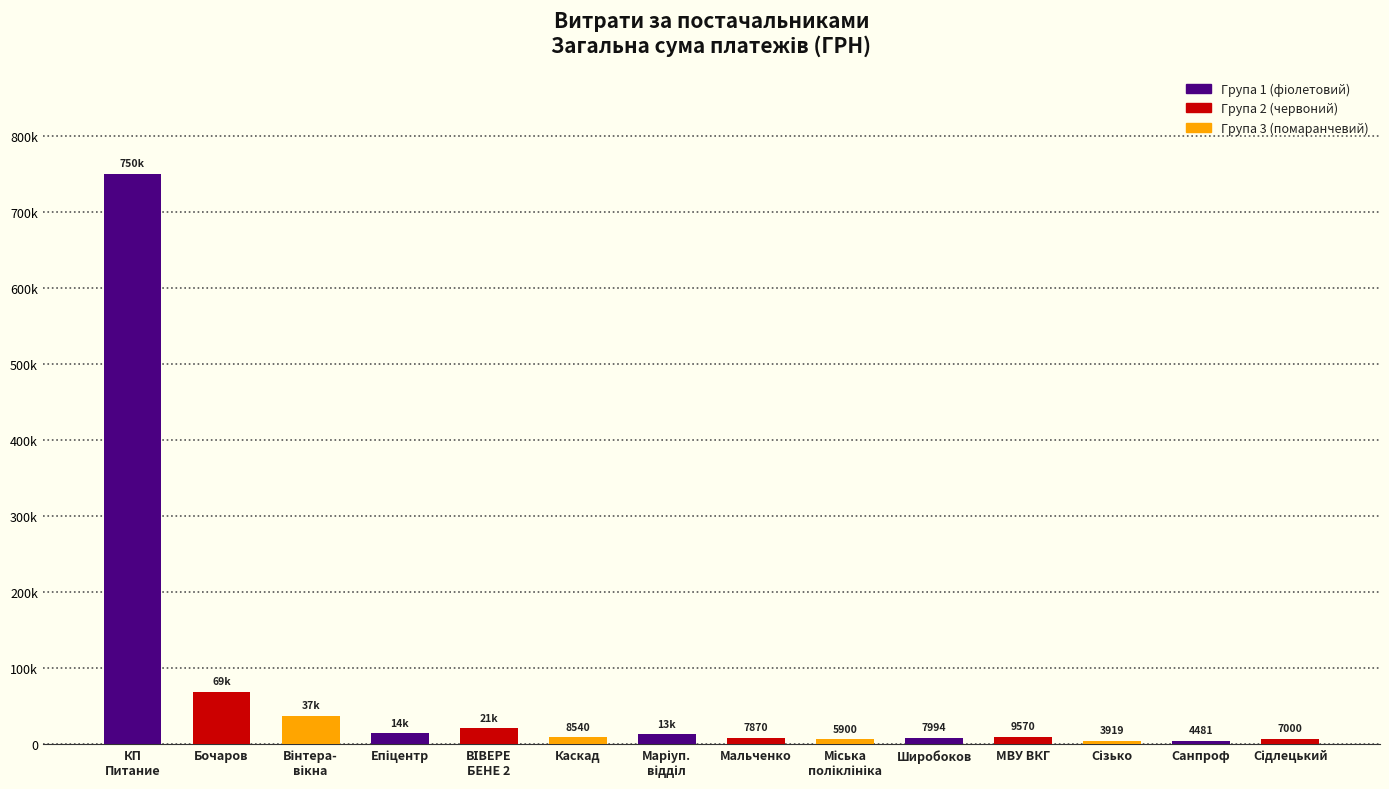

What is the maximum value shown in the chart?

750109.4